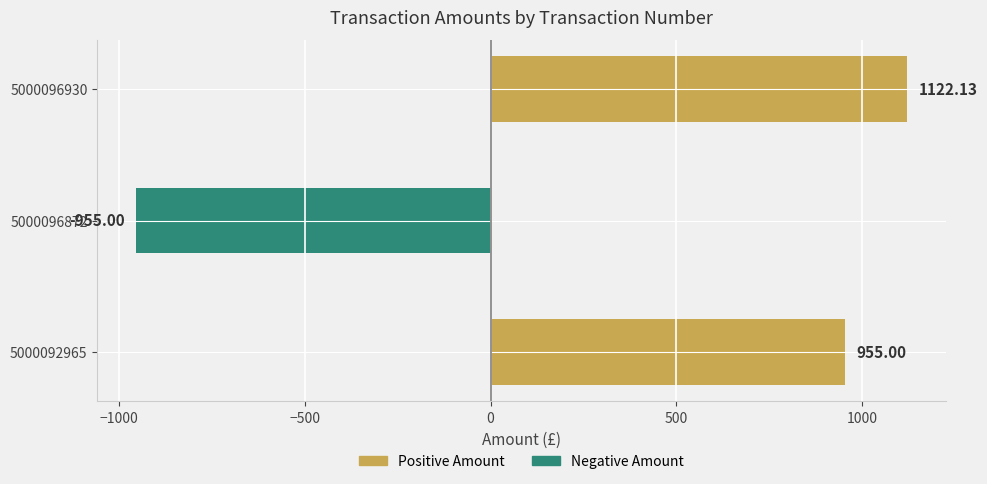

Rank the categories by value from lowest to highest.

5000096872, 5000092965, 5000096930